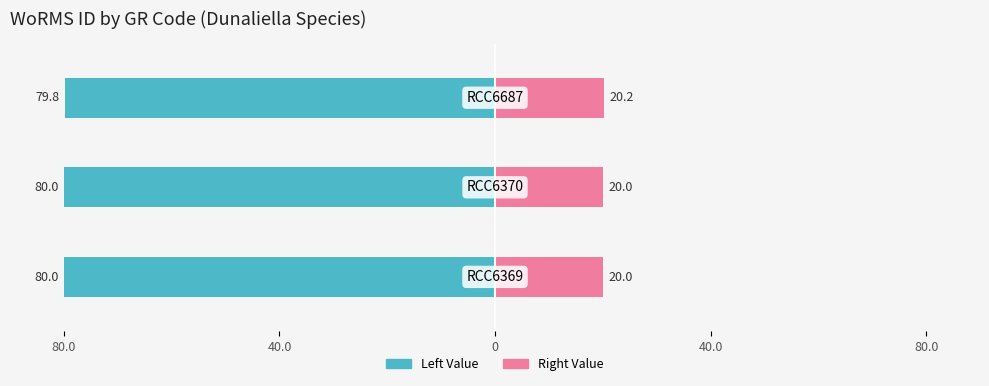

How many data points in WoRMS ID (Left) are above -80?

1